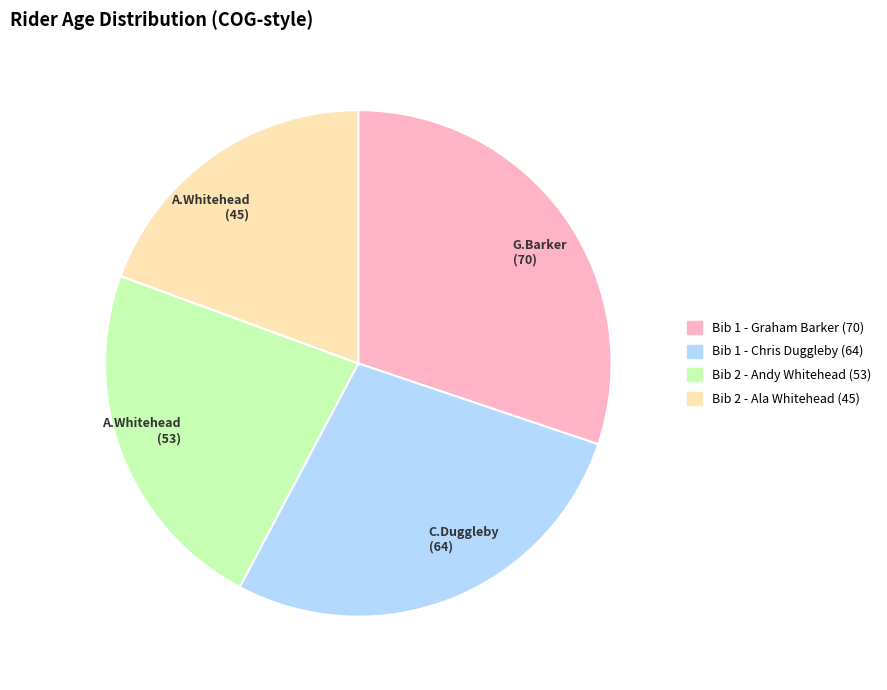

Which slice is the largest?

G.Barker (70)